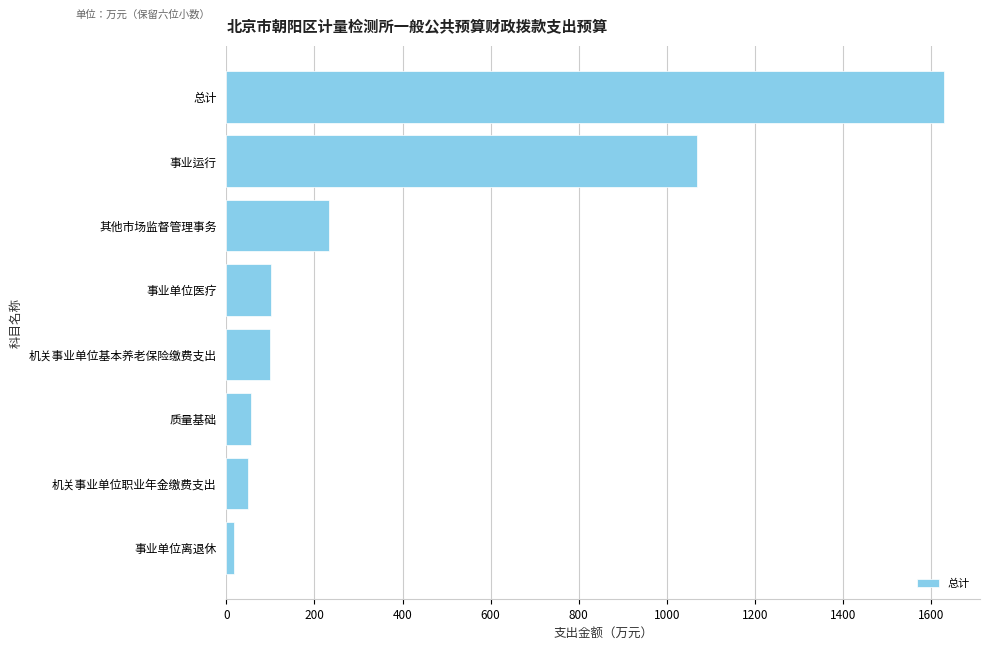

The chart shows a value of 1068.8 at 事业运行. True or false?

True